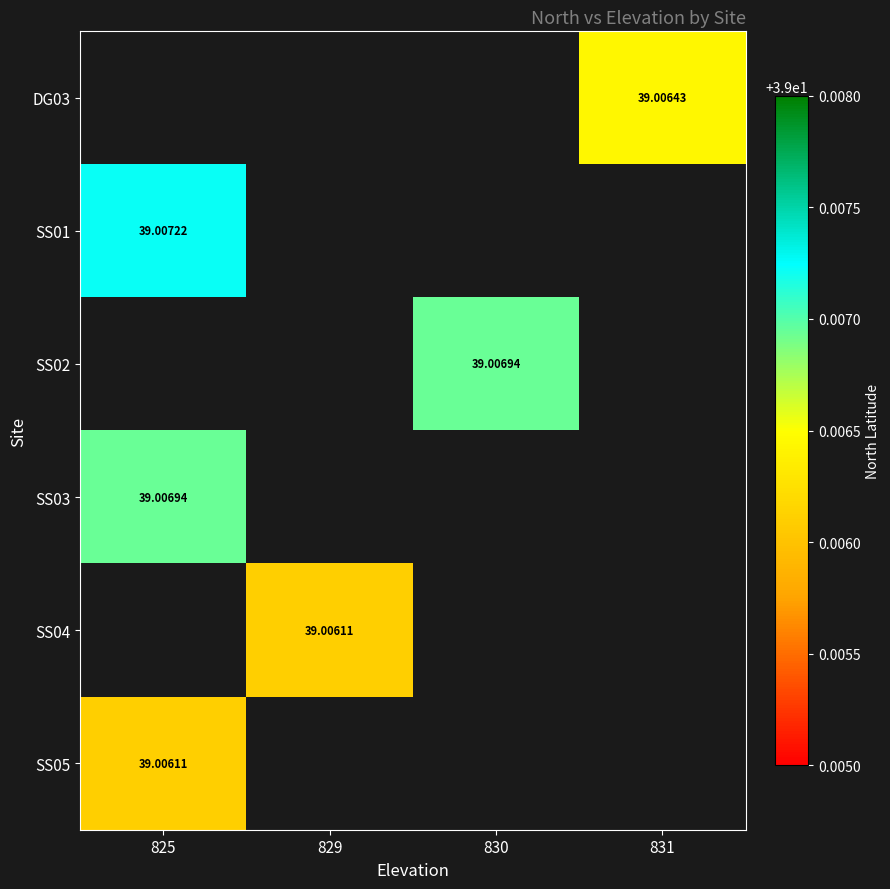

Which has a higher value, 830 or 831?

831